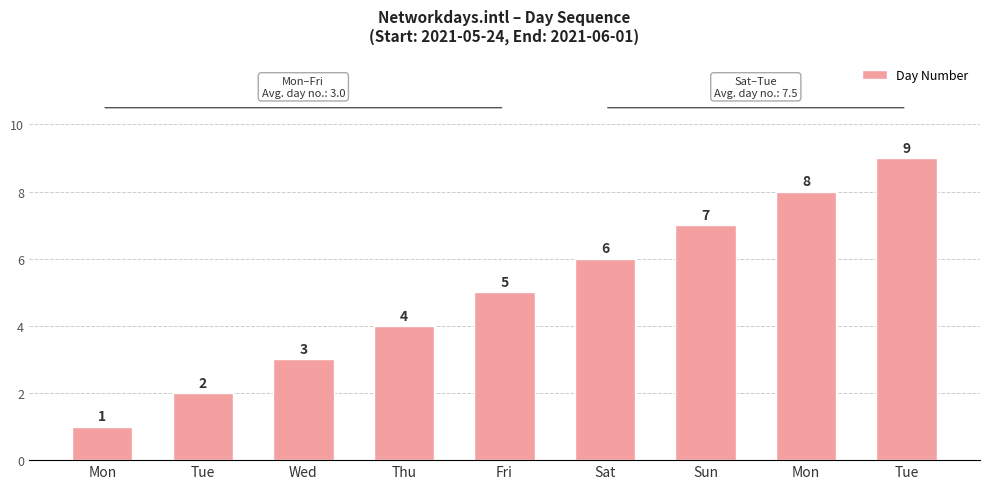

How many values are below 5?

4